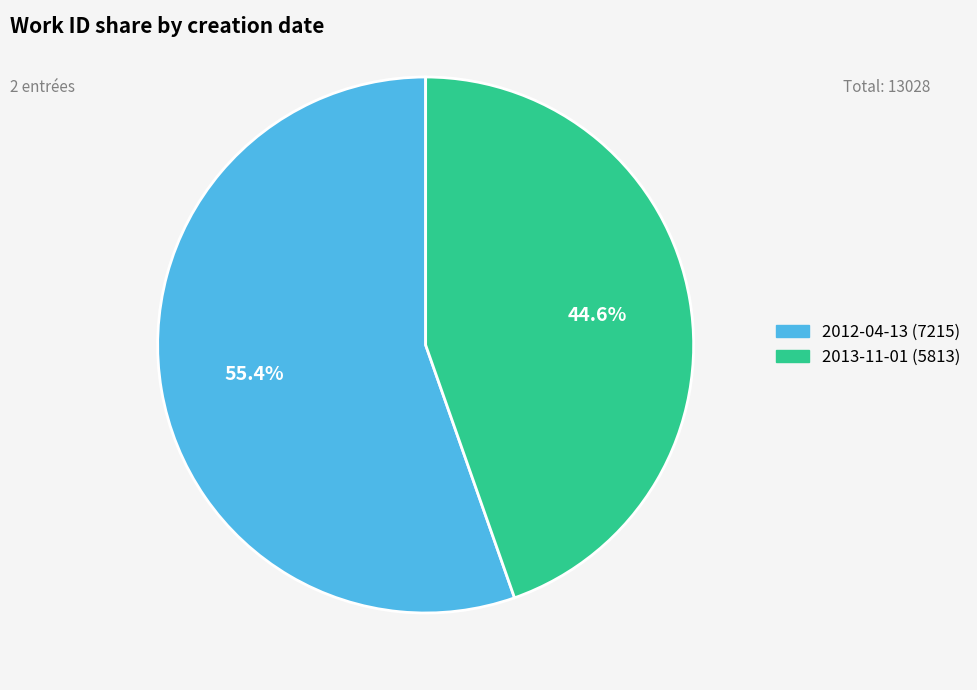

Approximately how many times larger is the value at 2012-04-13 compared to 2013-11-01?

1.2